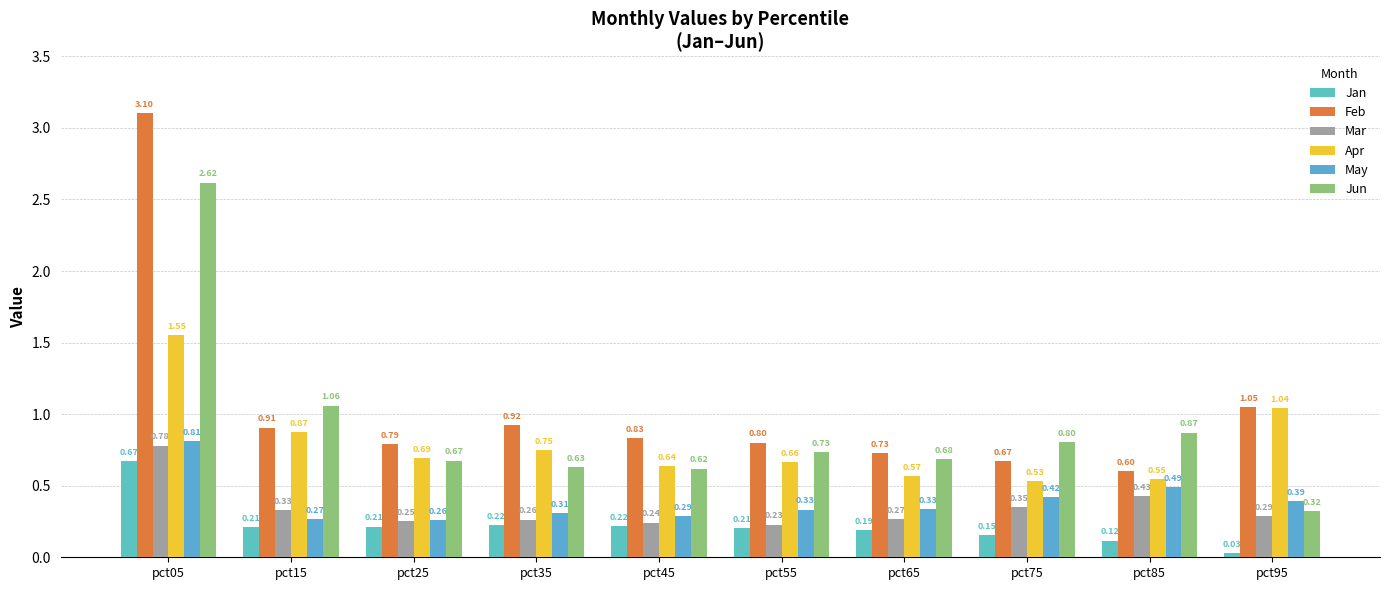

Reading left to right, extract all data points from this chart.

Jan: pct05=0.7	pct15=0.2	pct25=0.2	pct35=0.2	pct45=0.2	pct55=0.2	pct65=0.2	pct75=0.2	pct85=0.1	pct95=0.0
Feb: pct05=3.1	pct15=0.9	pct25=0.8	pct35=0.9	pct45=0.8	pct55=0.8	pct65=0.7	pct75=0.7	pct85=0.6	pct95=1.0
Mar: pct05=0.8	pct15=0.3	pct25=0.3	pct35=0.3	pct45=0.2	pct55=0.2	pct65=0.3	pct75=0.3	pct85=0.4	pct95=0.3
Apr: pct05=1.6	pct15=0.9	pct25=0.7	pct35=0.8	pct45=0.6	pct55=0.7	pct65=0.6	pct75=0.5	pct85=0.5	pct95=1.0
May: pct05=0.8	pct15=0.3	pct25=0.3	pct35=0.3	pct45=0.3	pct55=0.3	pct65=0.3	pct75=0.4	pct85=0.5	pct95=0.4
Jun: pct05=2.6	pct15=1.1	pct25=0.7	pct35=0.6	pct45=0.6	pct55=0.7	pct65=0.7	pct75=0.8	pct85=0.9	pct95=0.3